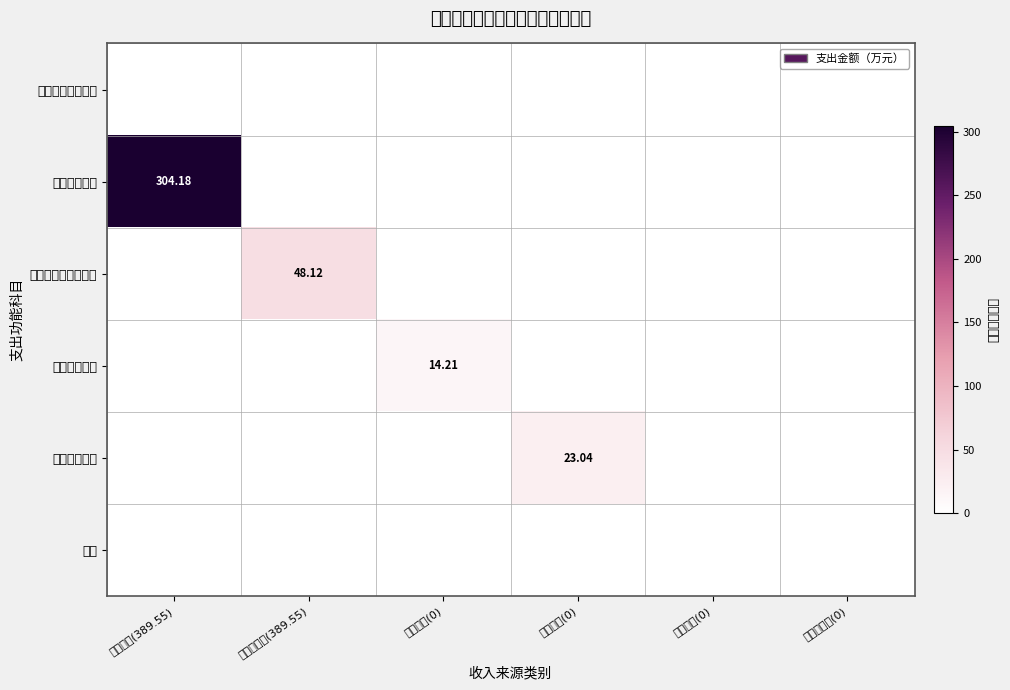

What value does the 住房保障支出 series have at 一般债券(0)?

23.0